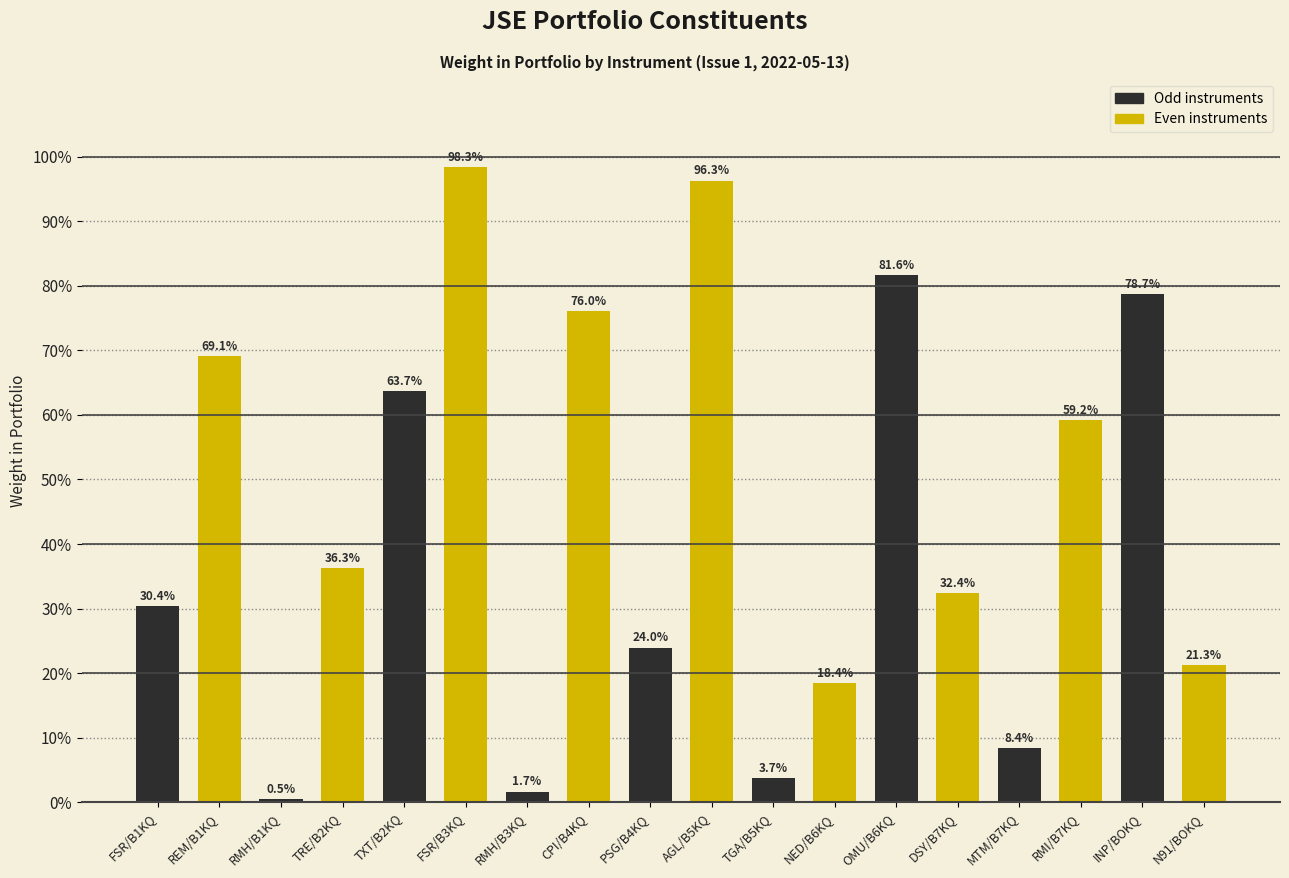

Does the chart contain stacked bars?

No